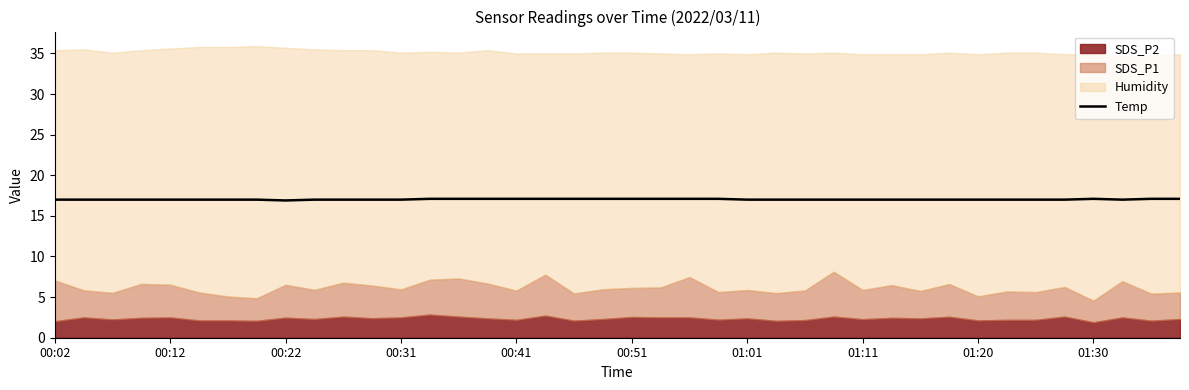

What is the average value?

17.0